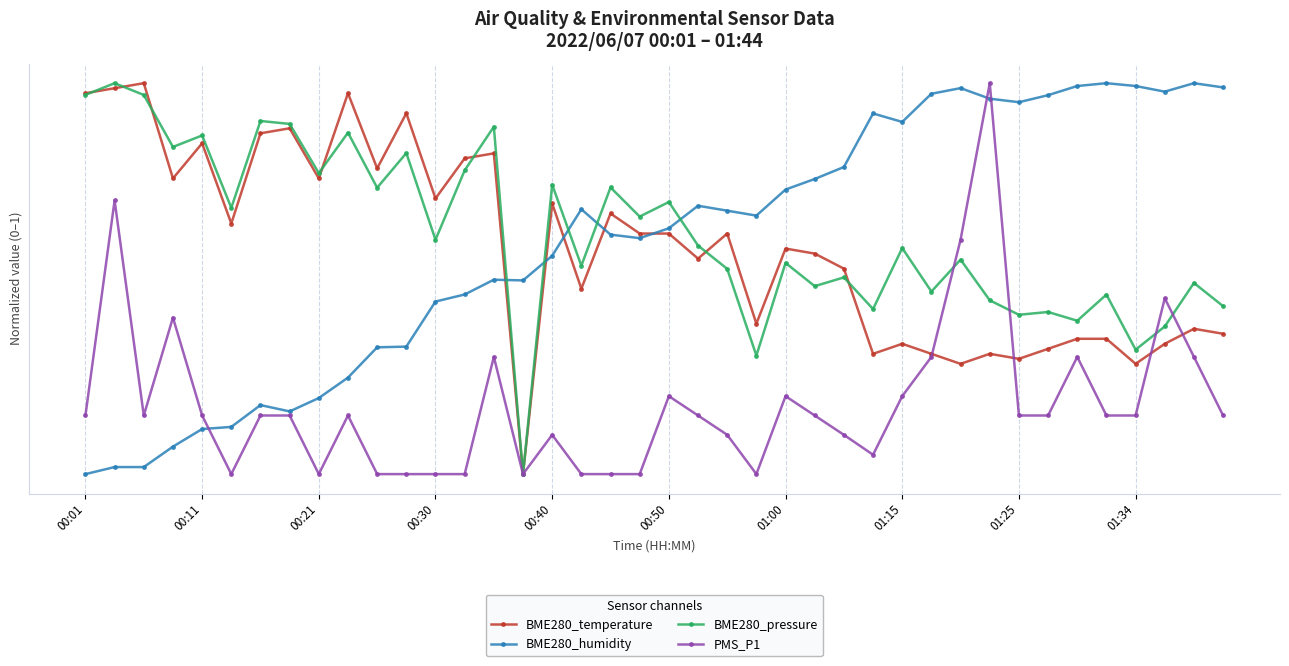

What are all the series names shown in the legend?

BME280_temperature, BME280_humidity, BME280_pressure, PMS_P1